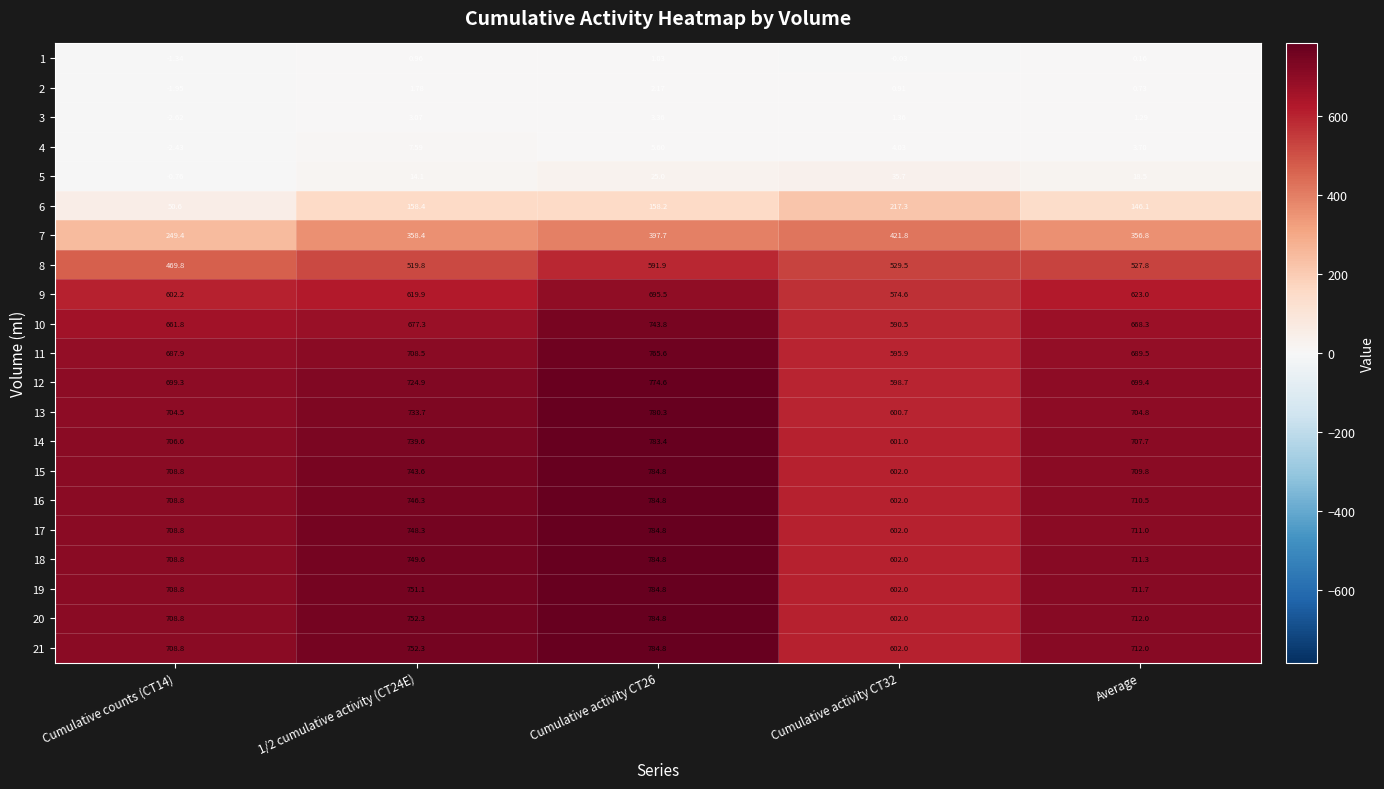

Where is 3 nearest to the value 0?

Average